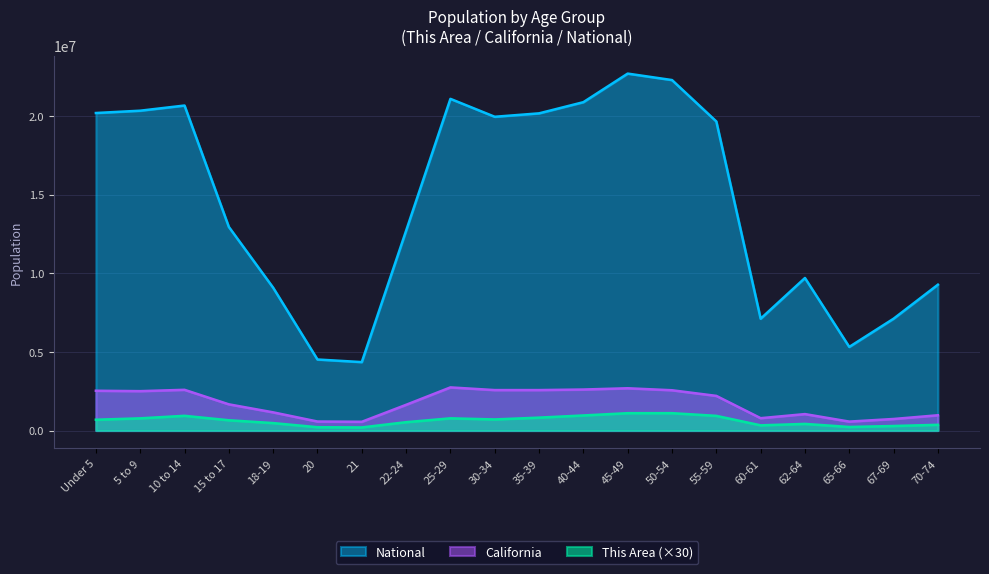

What is the difference between the National values at 22-24 and 55-59?

6952229